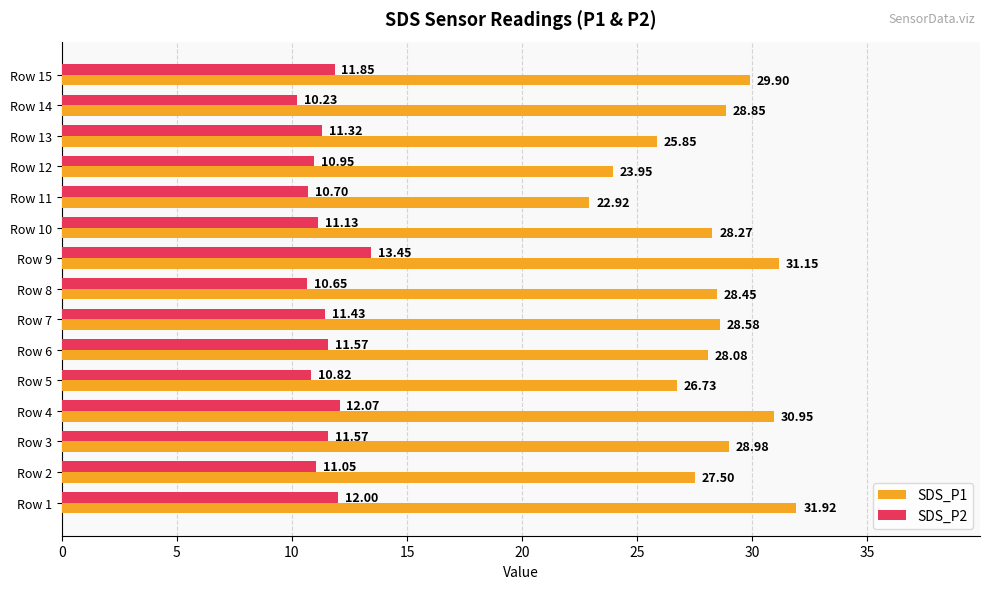

What is the difference between the SDS_P1 values at Row 7 and Row 13?

2.7